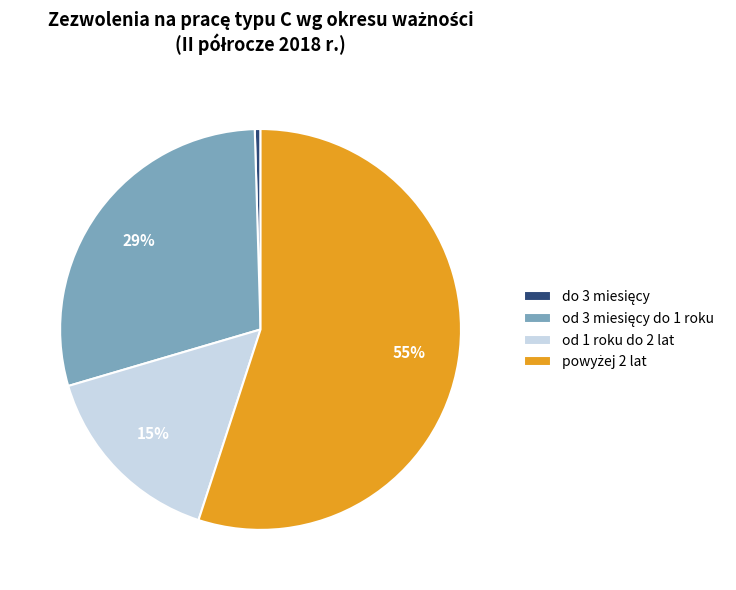

To the nearest percent, what is the average slice percentage?

25%